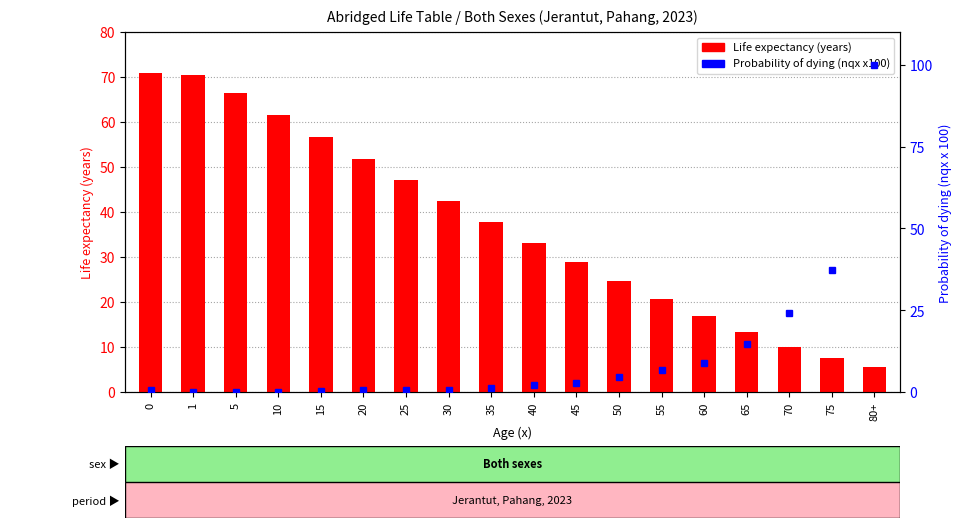

At which label is Life expectancy (years) closest to 38?

35